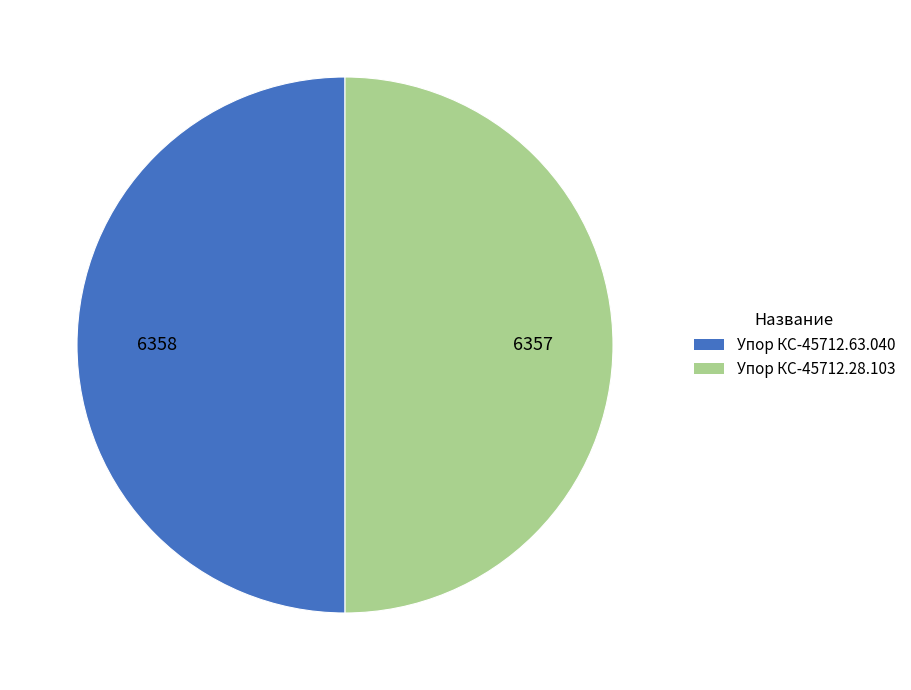

Is it true that Упор КС-45712.28.103 is 50% of the pie?

True